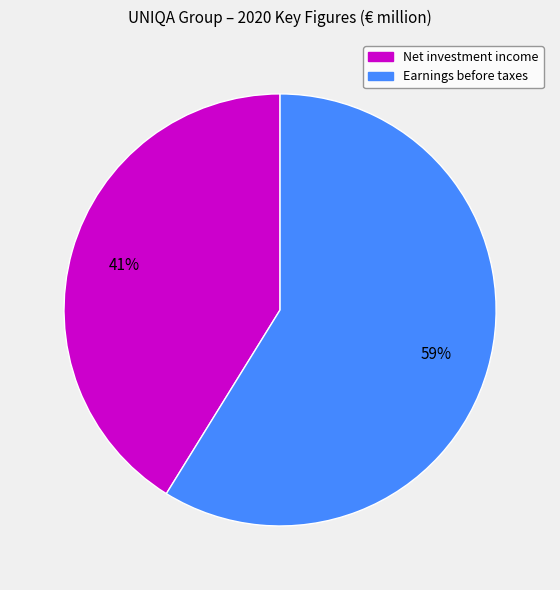

True or false: Net investment income accounts for 32% of the total.

False